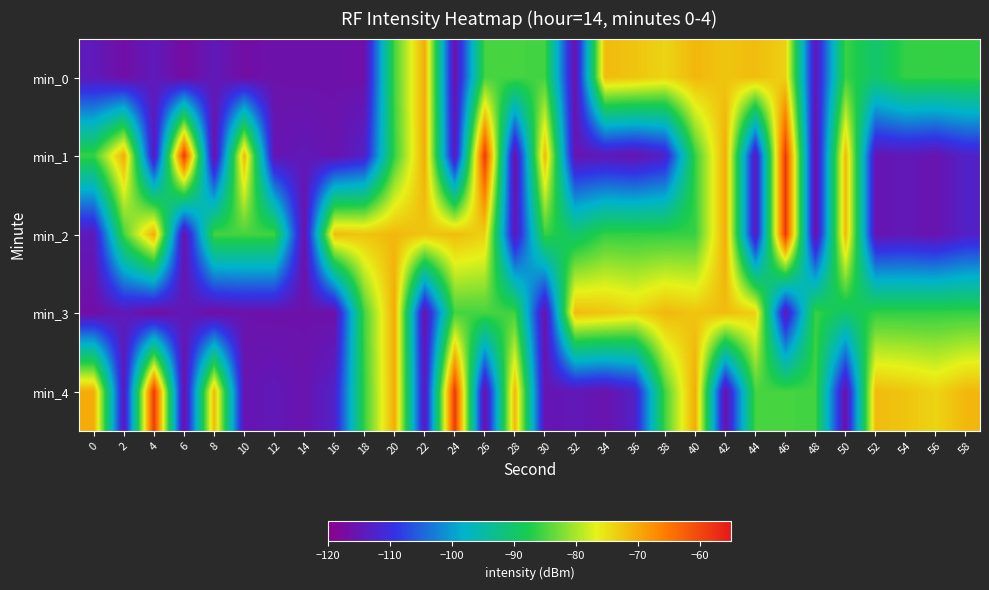

How many data points does each series have?

30